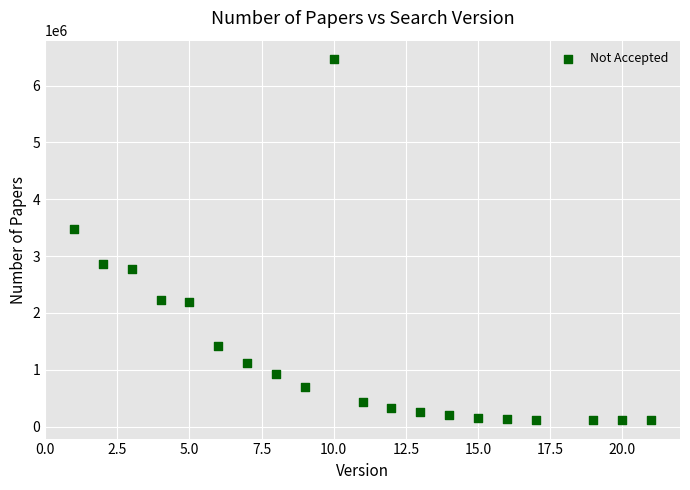

What Y value in the scatter plot is closest to 3289486?

3469053